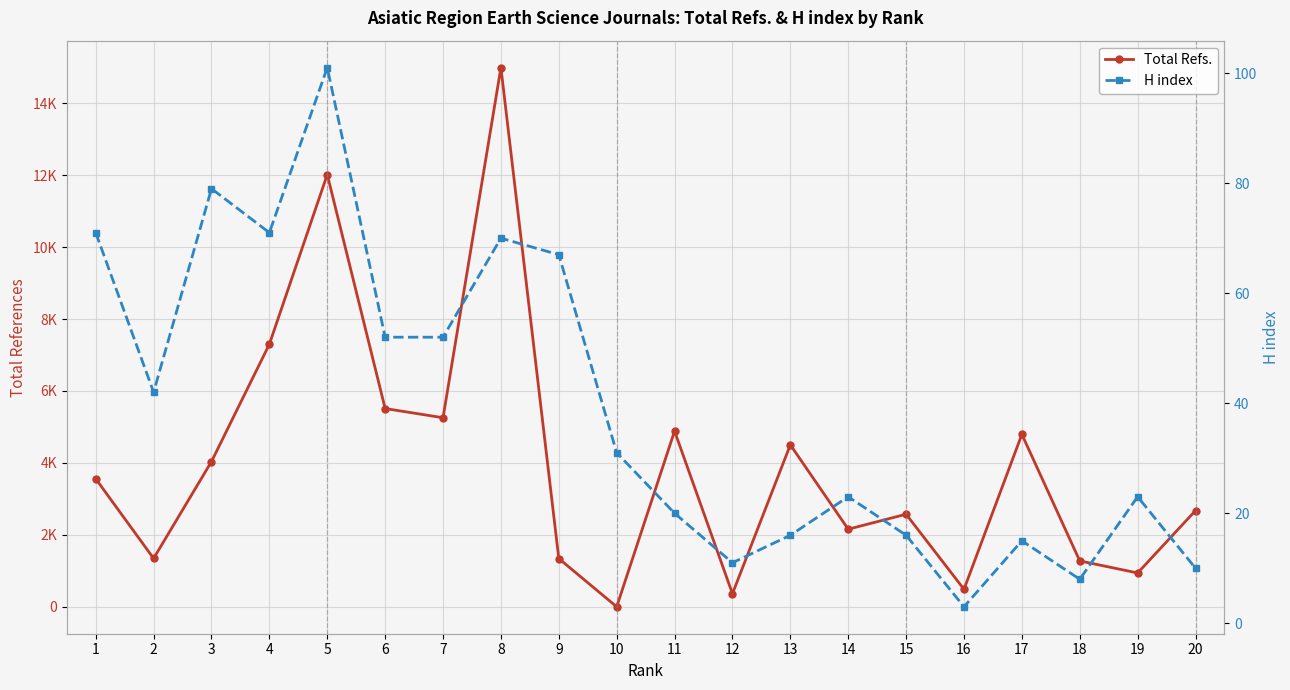

How many values in the Total Refs. series exceed 3559?

9